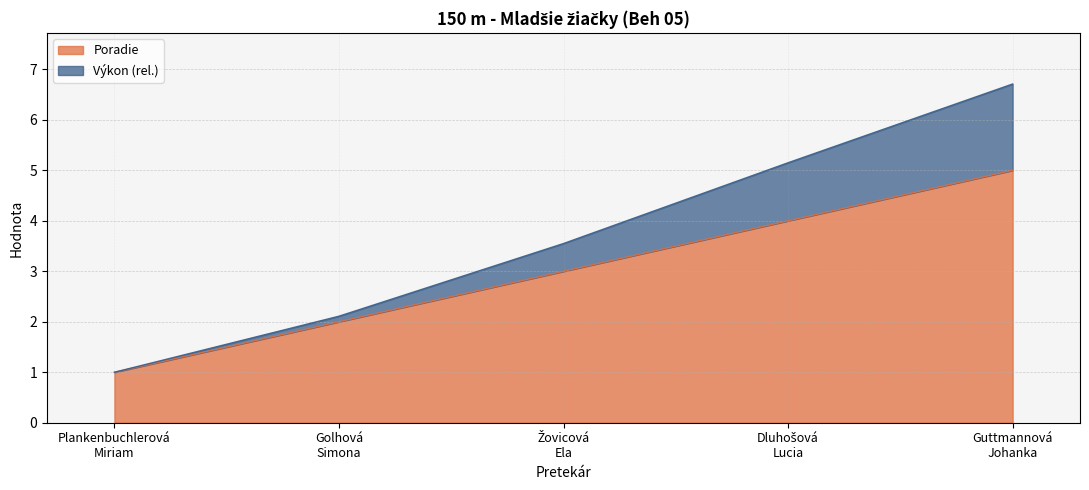

At which label does Výkon first exceed 3?

Žovicová
Ela